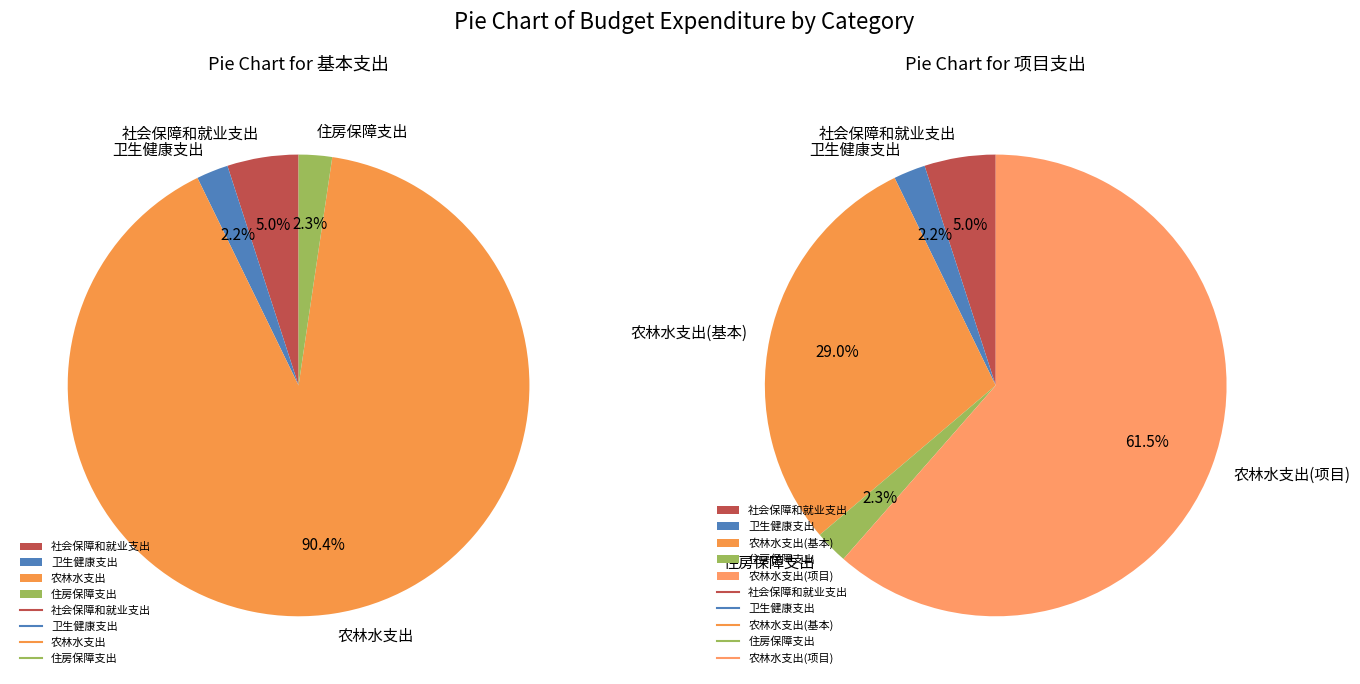

Is the sum of 农林水支出 and 卫生健康支出 greater than half?

Yes